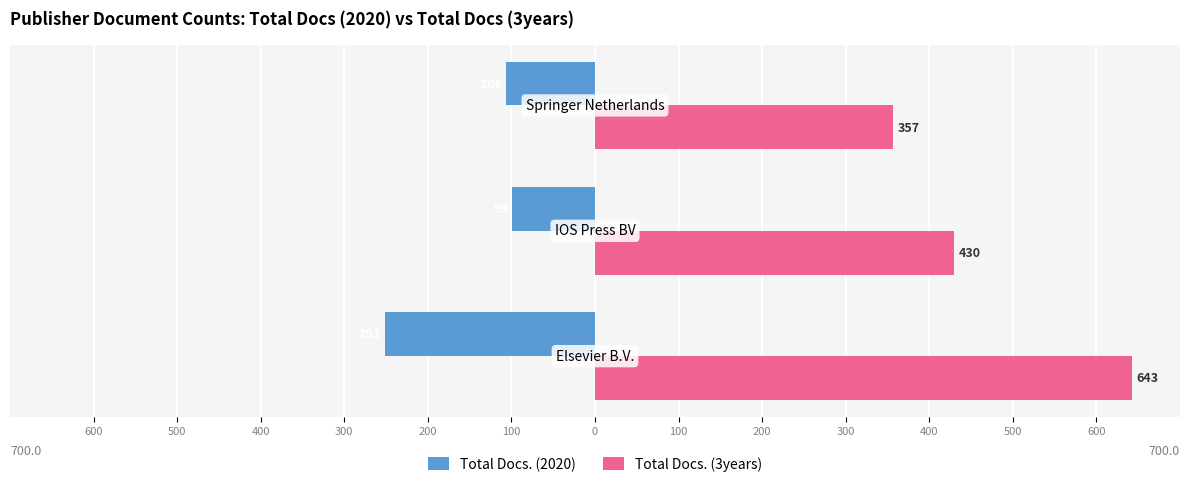

What are all the series names shown in the legend?

Total Docs. (2020), Total Docs. (3years)